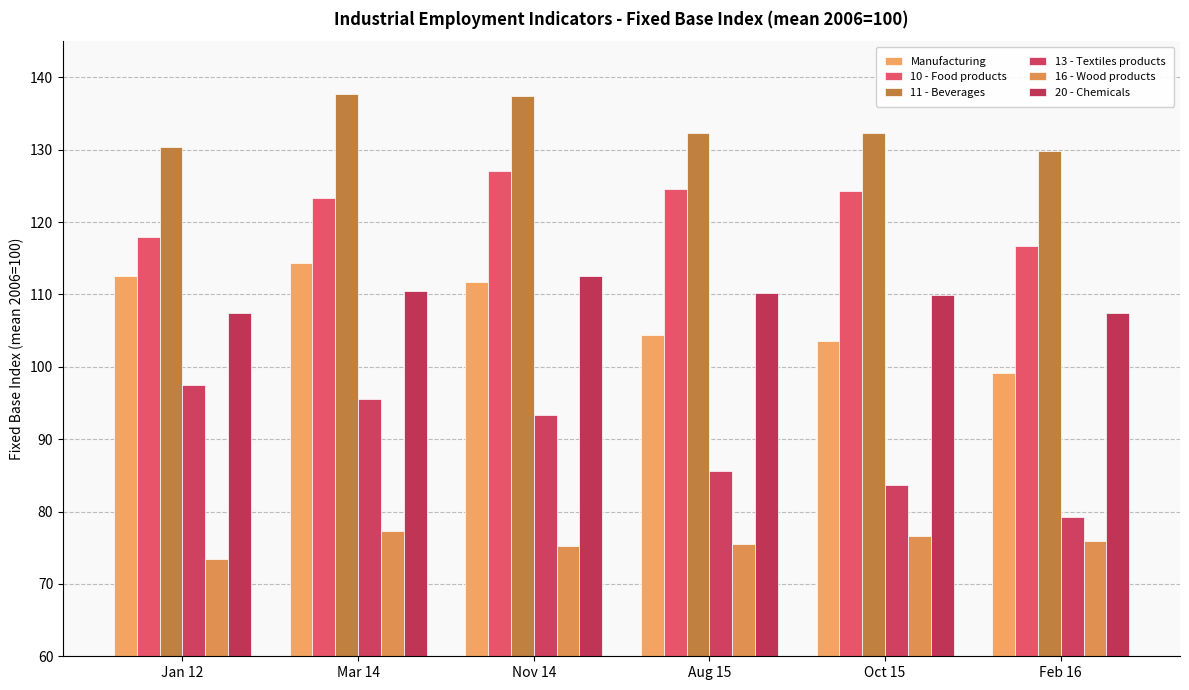

How many series are shown in this chart?

6